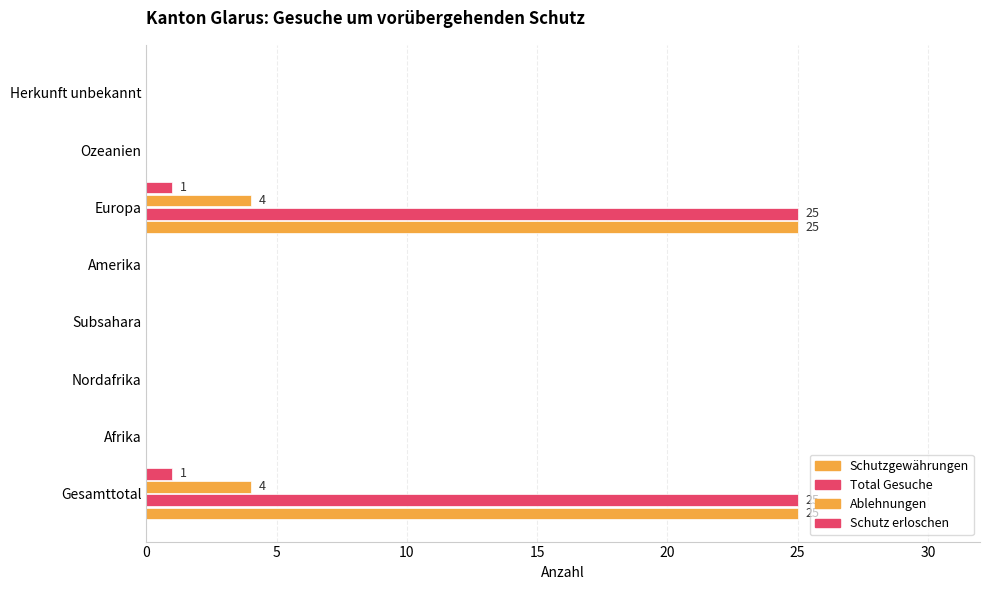

What is the highest value of the Schutzgewährungen series?

25